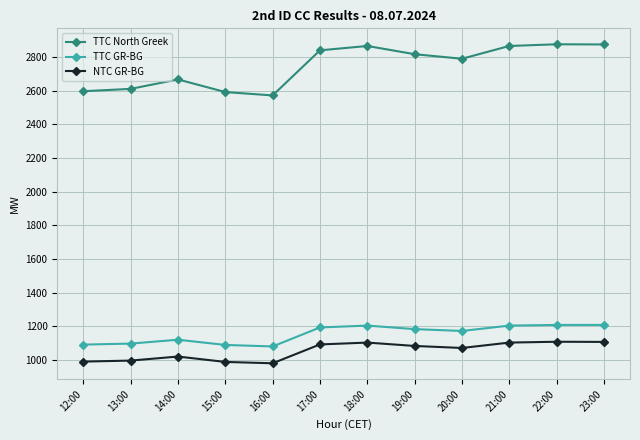

At which category does TTC North Greek reach its first local peak?

14:00